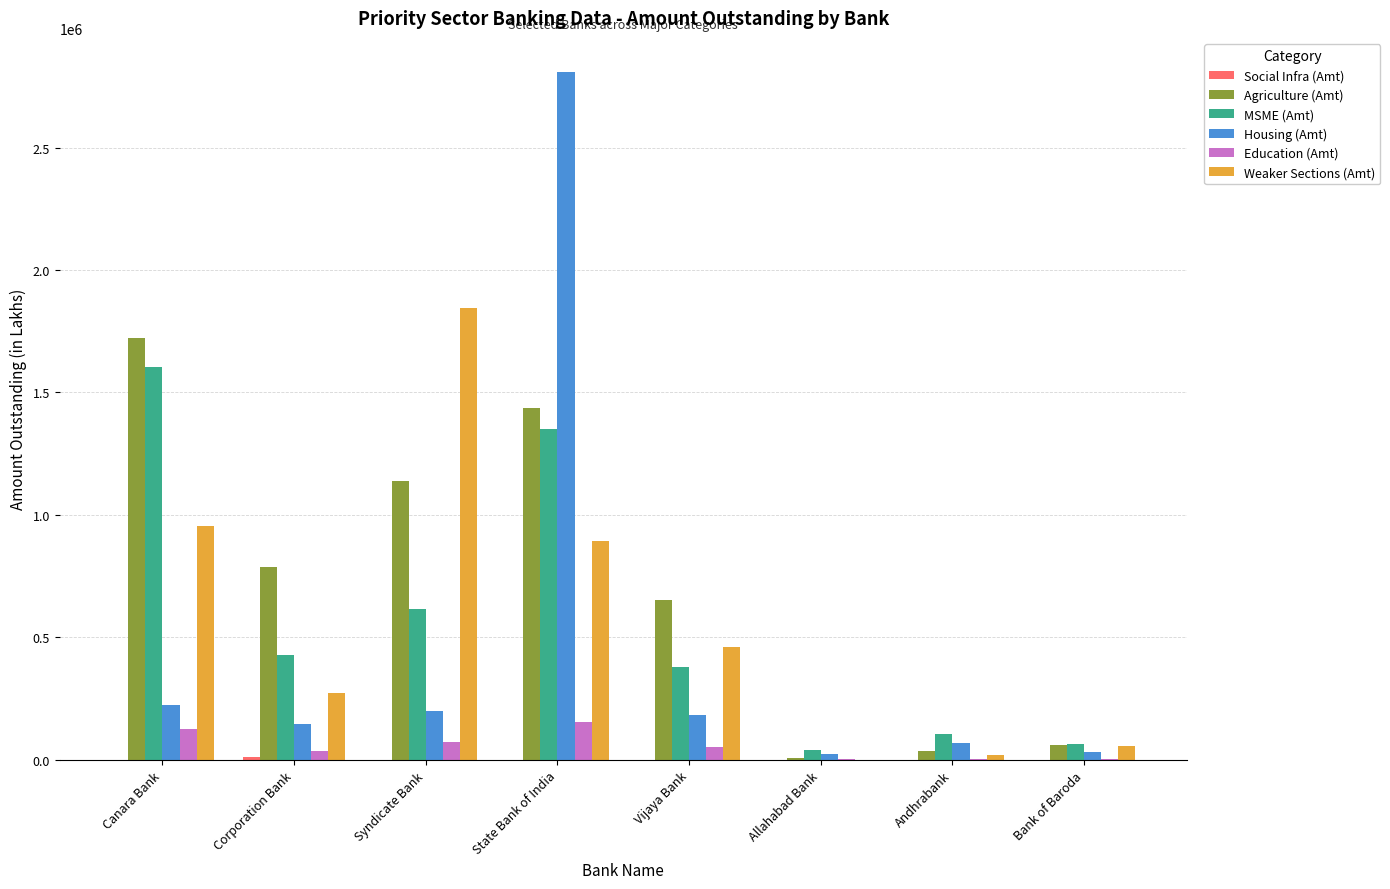

Which series has the largest total across all categories?

Agriculture (Amt)